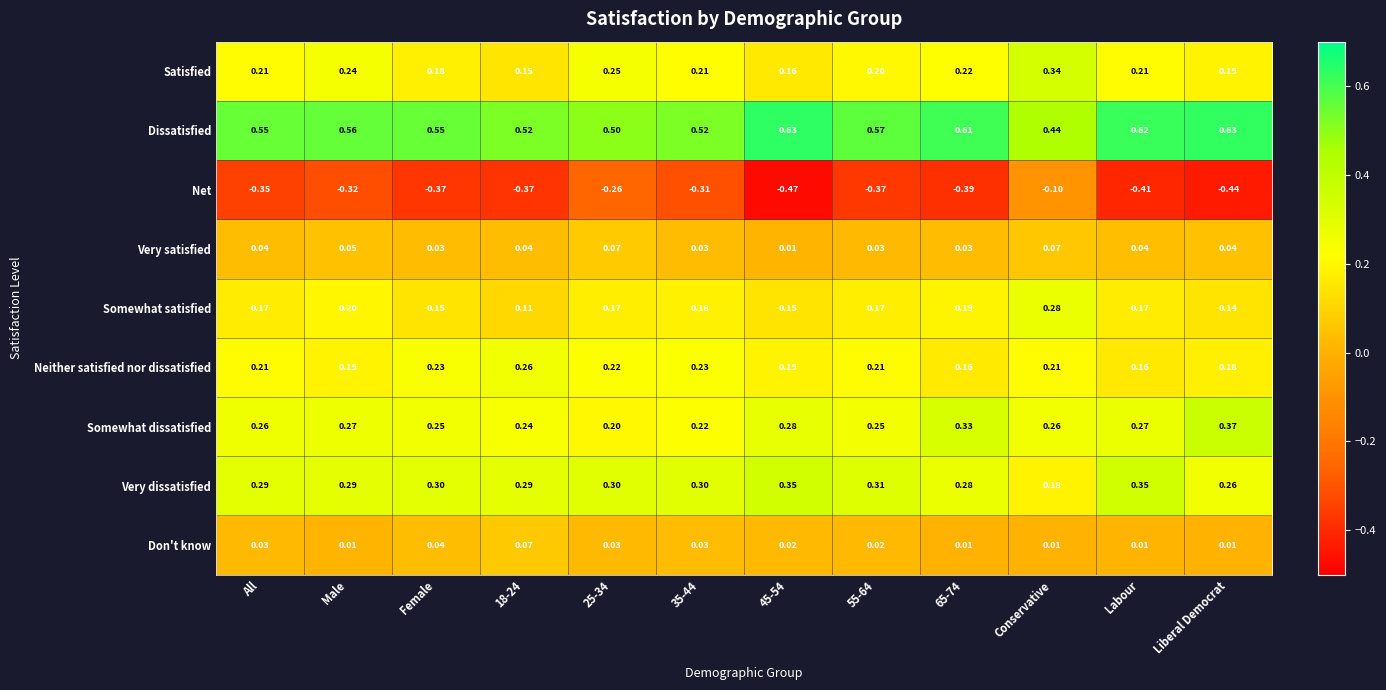

Which series changed the most between 25-34 and Liberal Democrat?

Net